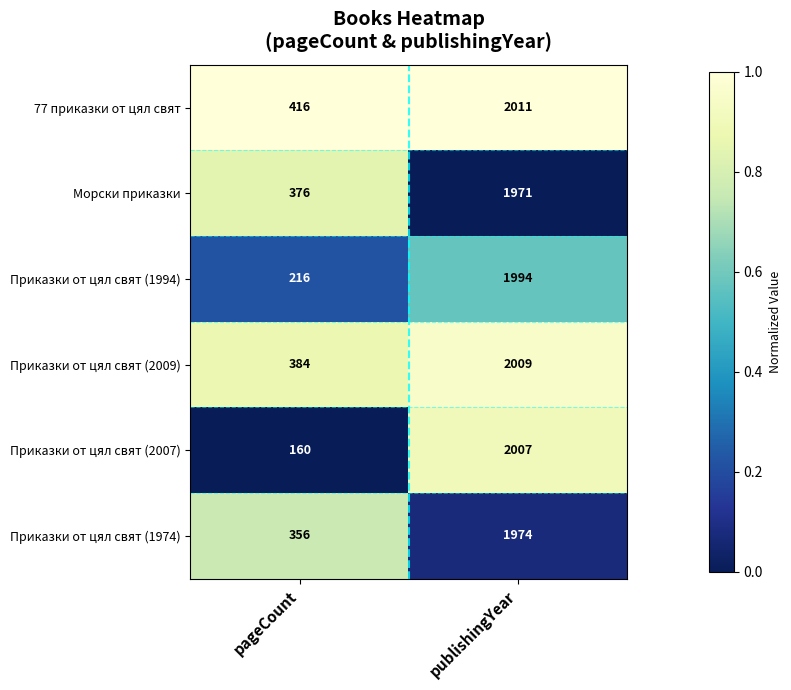

What is the total value across all series at publishingYear?

11966